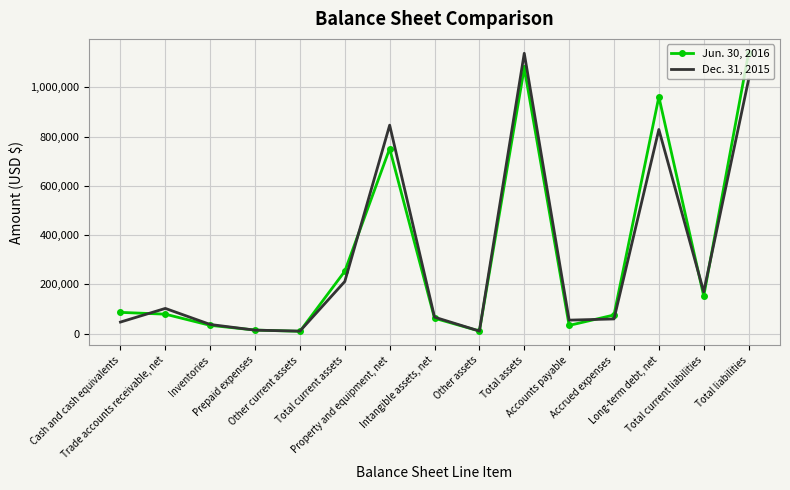

Where do Jun. 30, 2016 and Dec. 31, 2015 first cross each other?

Cash and cash equivalents and Trade accounts receivable, net